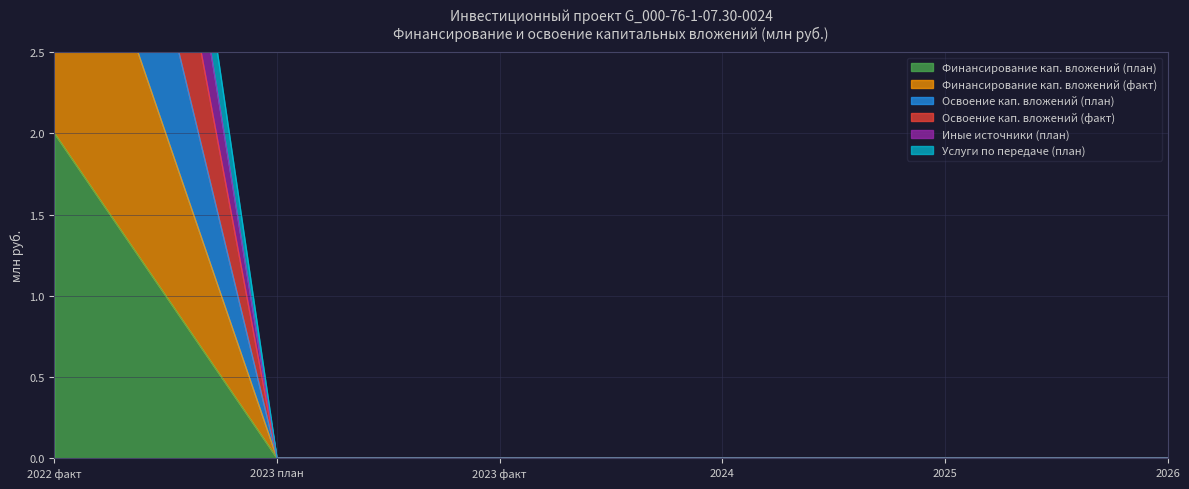

True or false: Услуги по передаче (план) and Освоение кап. вложений (факт) intersect in this chart.

False